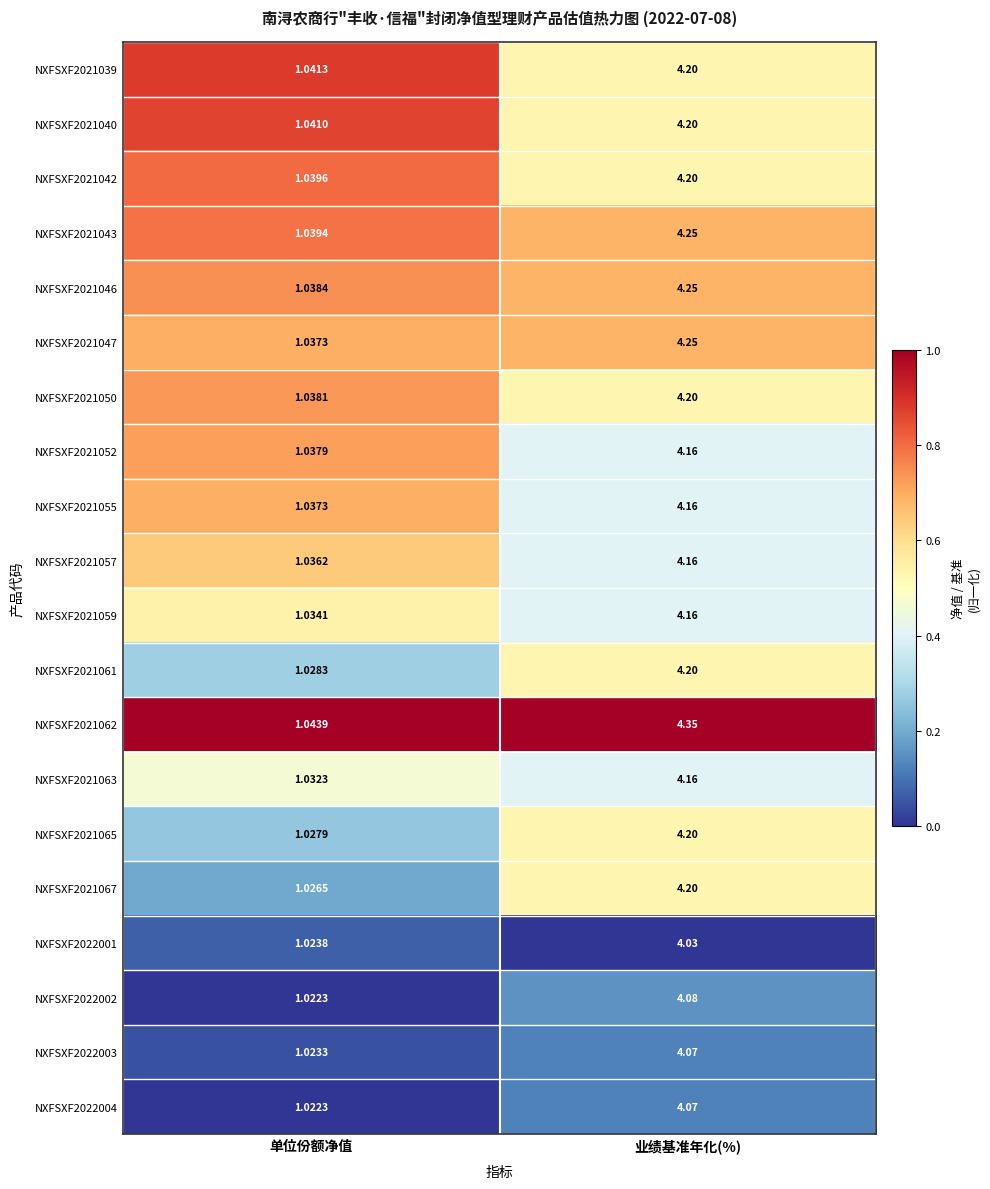

How many series are shown in this chart?

20